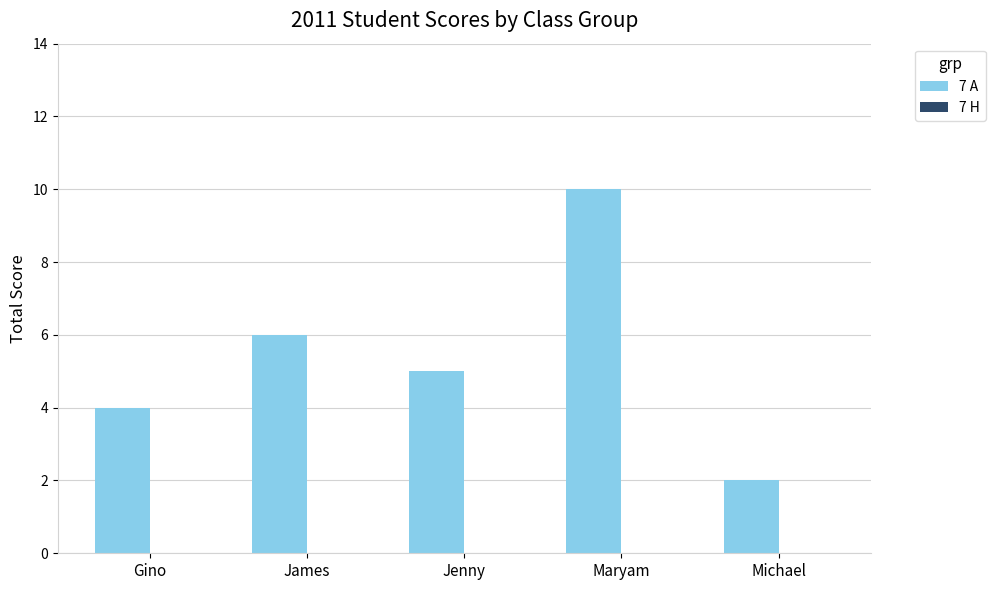

Is it true that the value at James is 6?

True